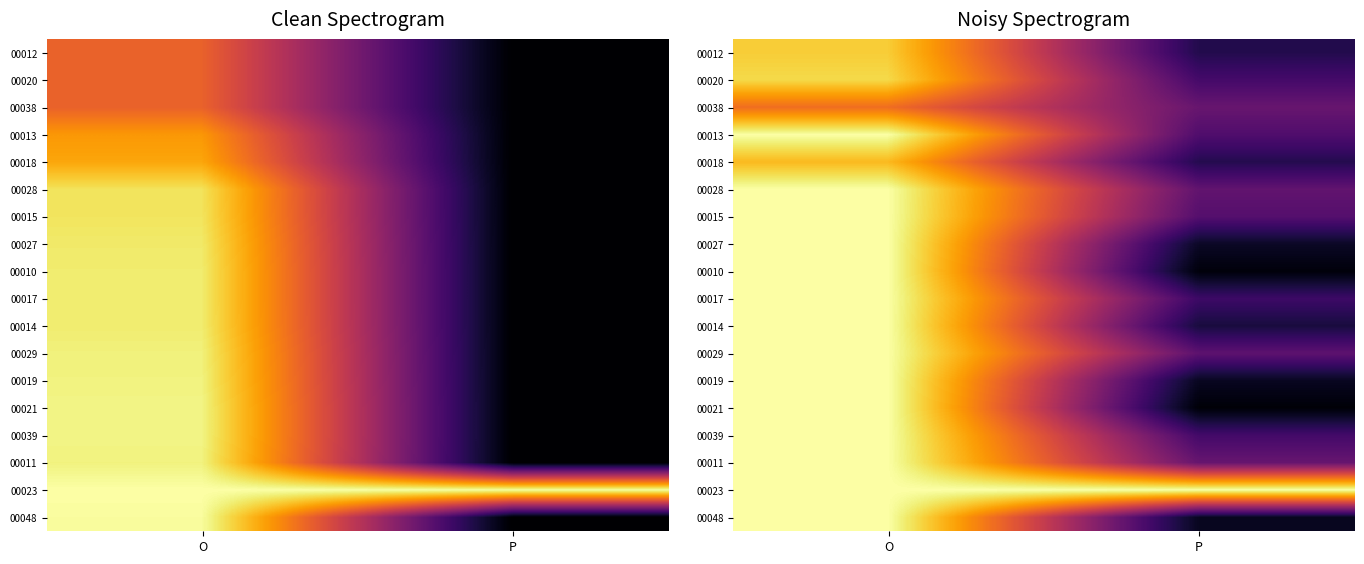

At which label does 00038 reach its peak?

O